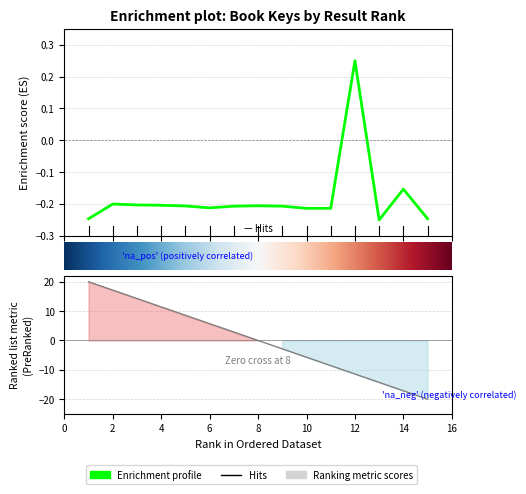

Between 10 and 9, which is larger?

9